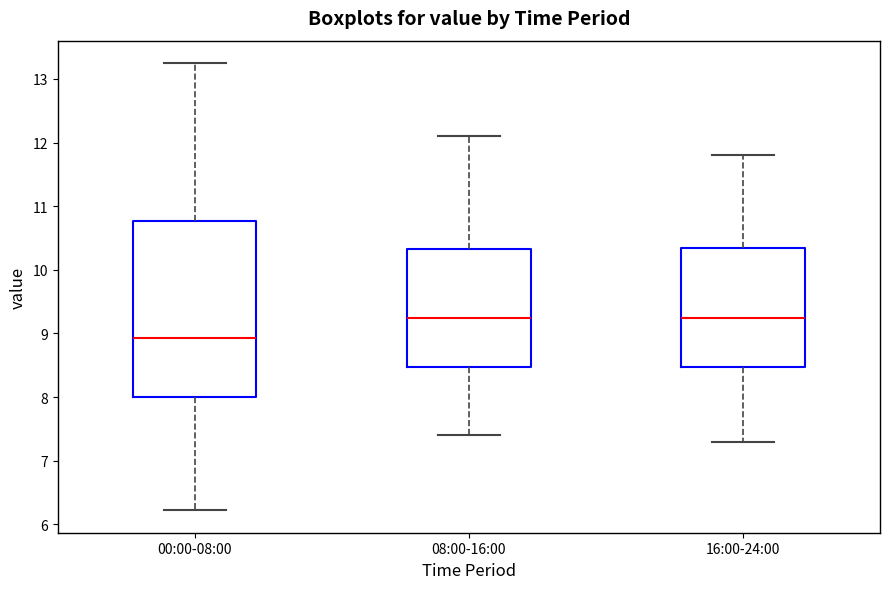

Reading left to right, read every box against the y-axis: the position of its median line, the range the box covers, and the ends of its whiskers. The values are not printed on the chart, so give them approximately, as read against the axis.

00:00-08:00: median 8.9, box 8.0 to 10.8, whiskers 6.2 to 13.3
08:00-16:00: median 9.3, box 8.5 to 10.3, whiskers 7.4 to 12.1
16:00-24:00: median 9.3, box 8.5 to 10.4, whiskers 7.3 to 11.8